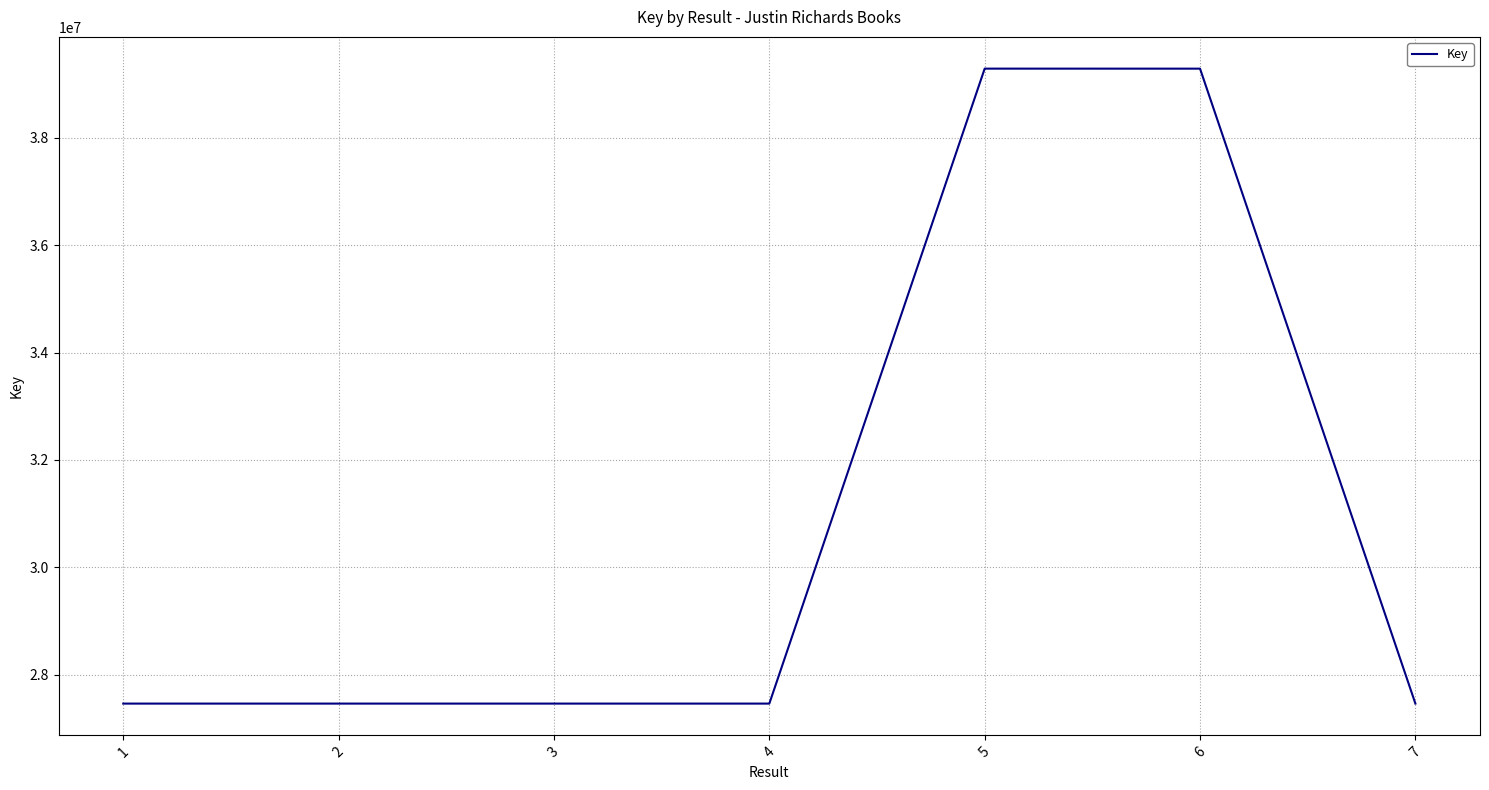

Does the chart have visible grid lines?

Yes